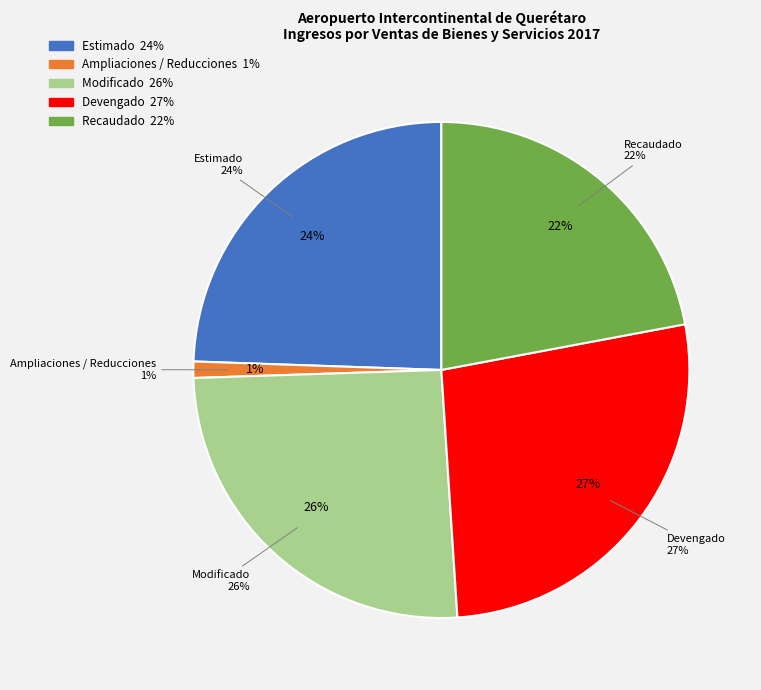

Which category has the smallest portion of the pie?

Ampliaciones / Reducciones